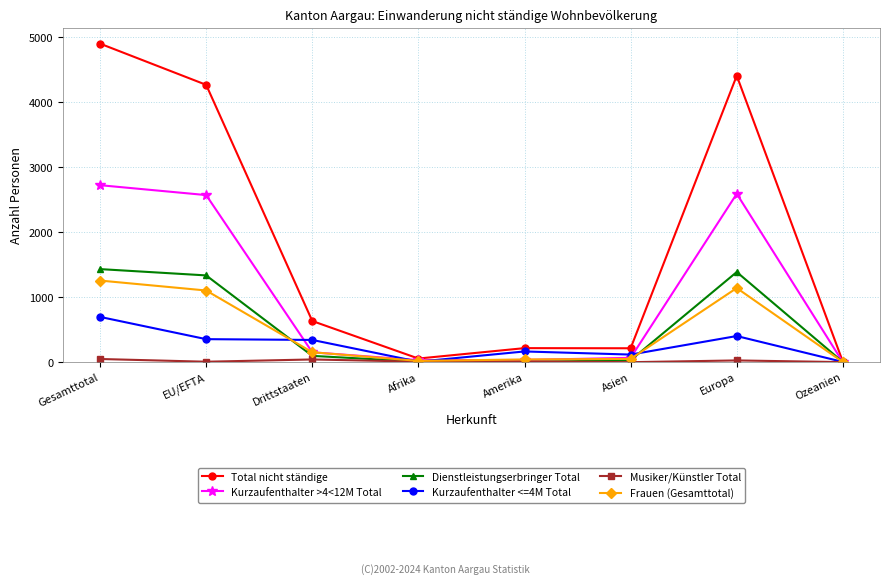

True or false: Dienstleistungserbringer Total has a value of 590 at EU/EFTA.

False